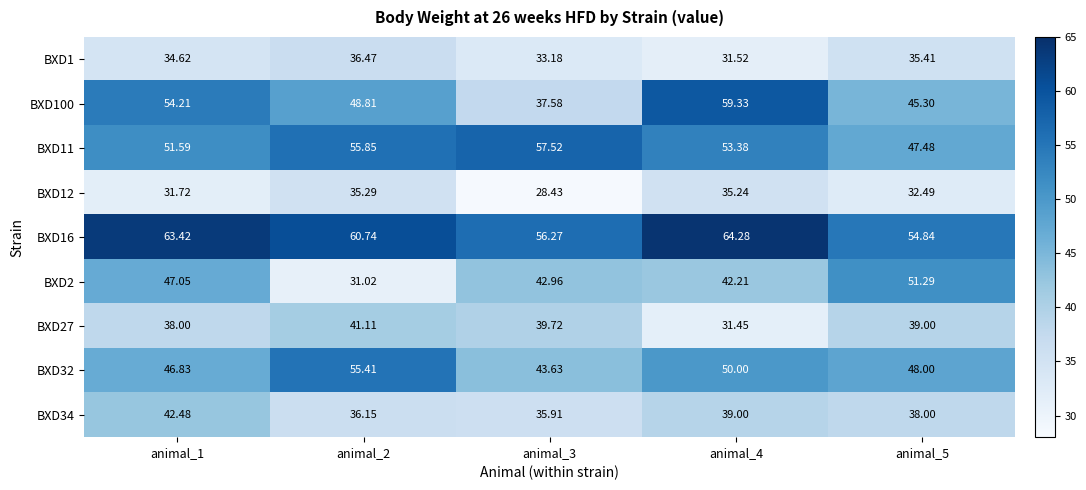

Is the value of BXD16 at animal_1 greater than the value of BXD11 at animal_4?

Yes